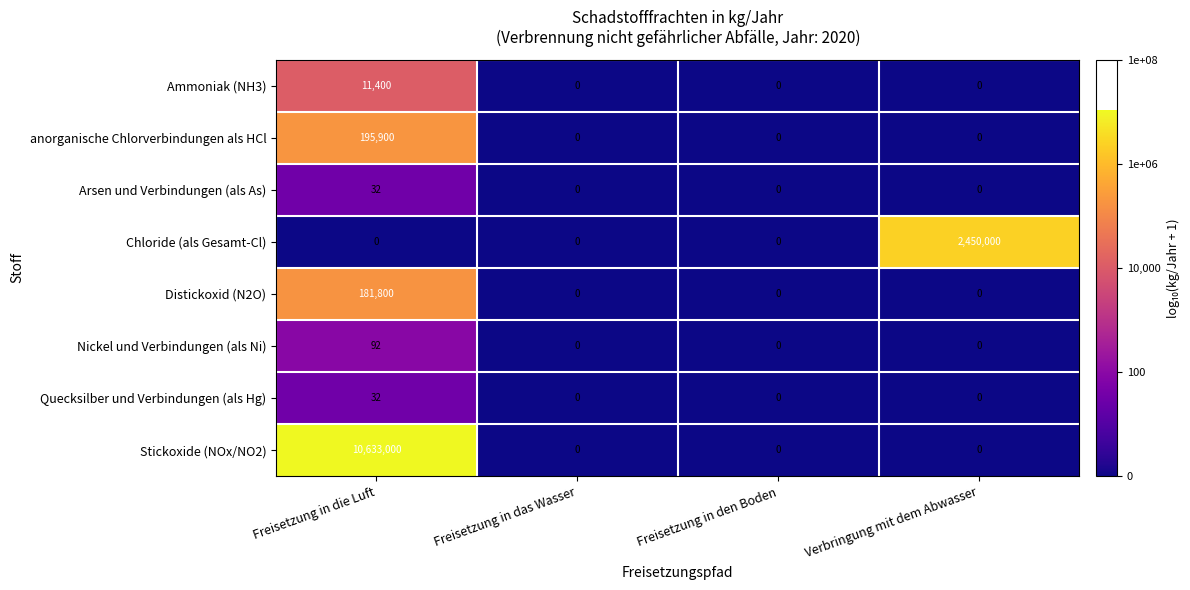

The Distickoxid (N2O) series shows 0 at Freisetzung in das Wasser. True or false?

True